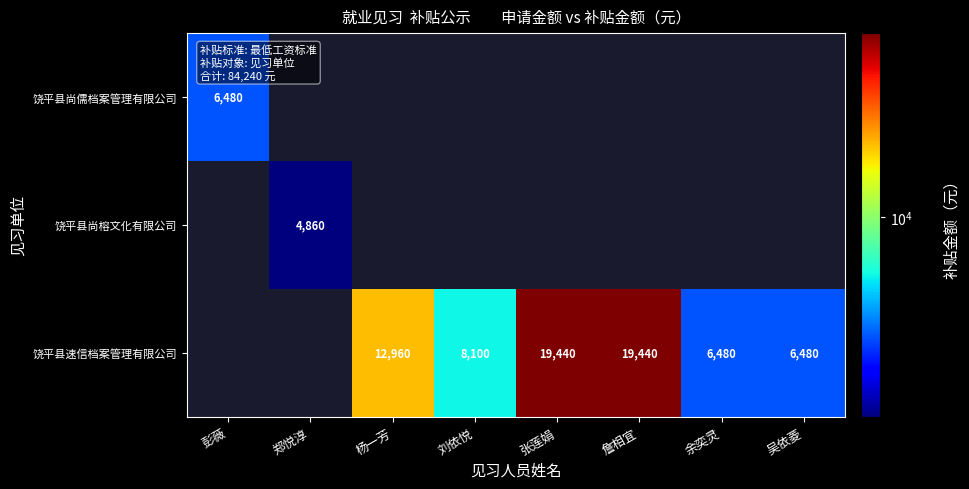

At which category does the chart reach its peak across all series?

张莲娟